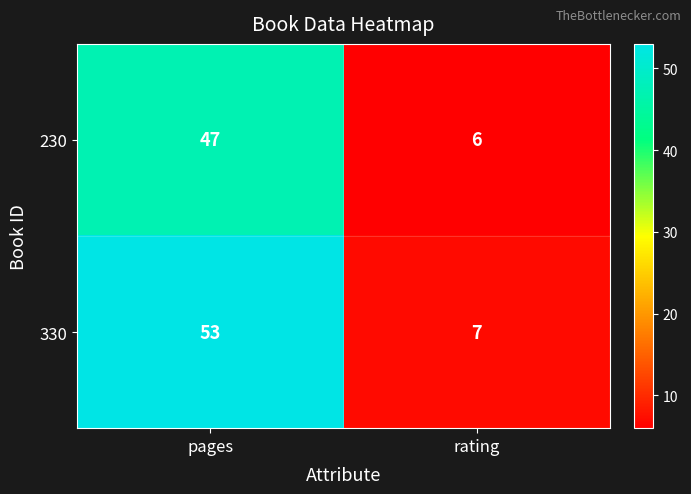

What is the highest value of the 330 series?

53